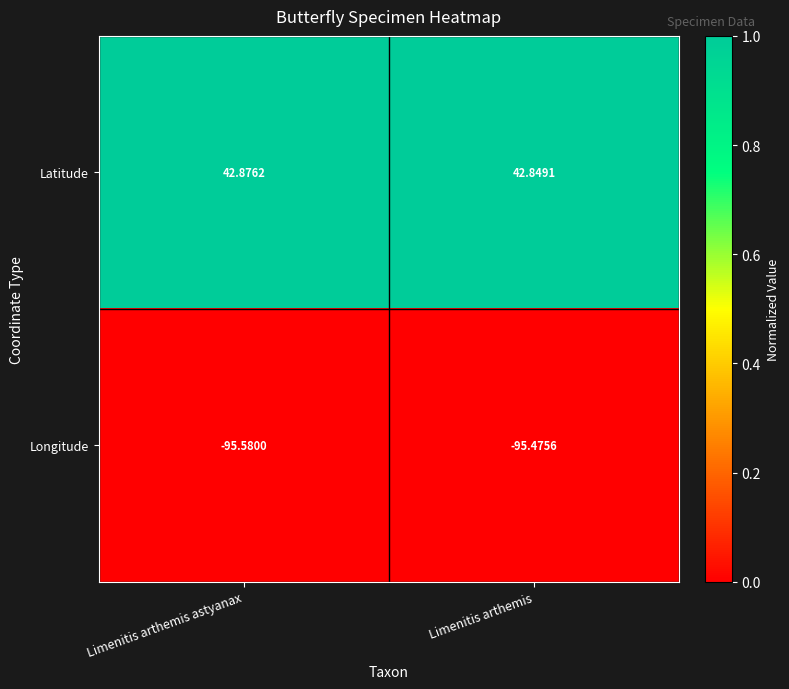

List the series in order of their overall mean, lowest first.

Longitude, Latitude